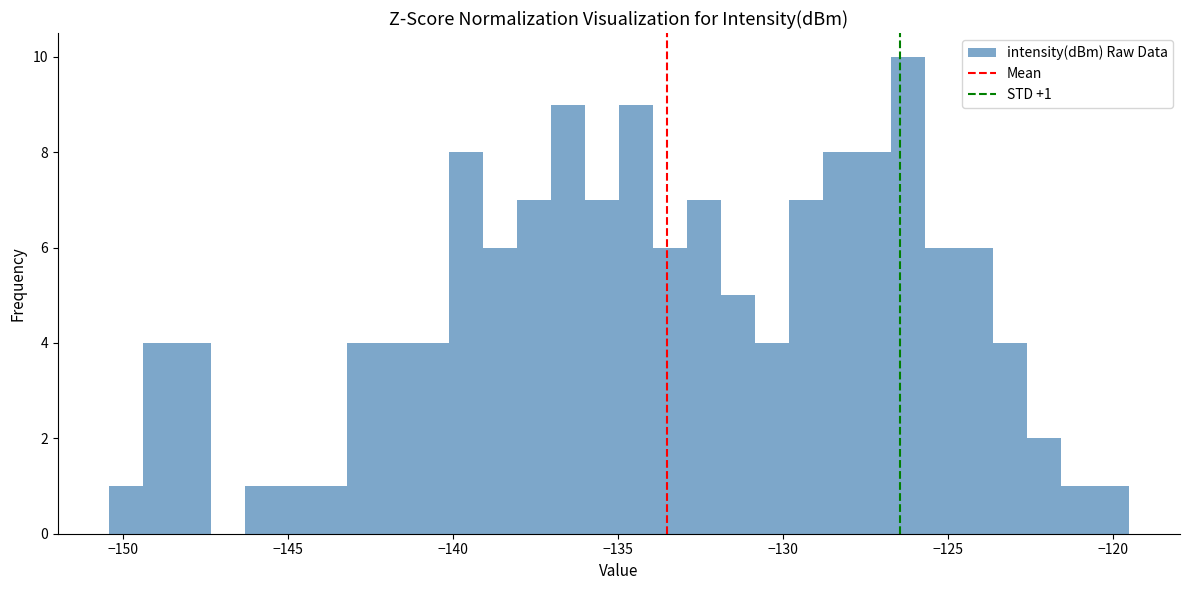

Read against the x-axis, roughly where is the centre of the tallest bar?

-126.0